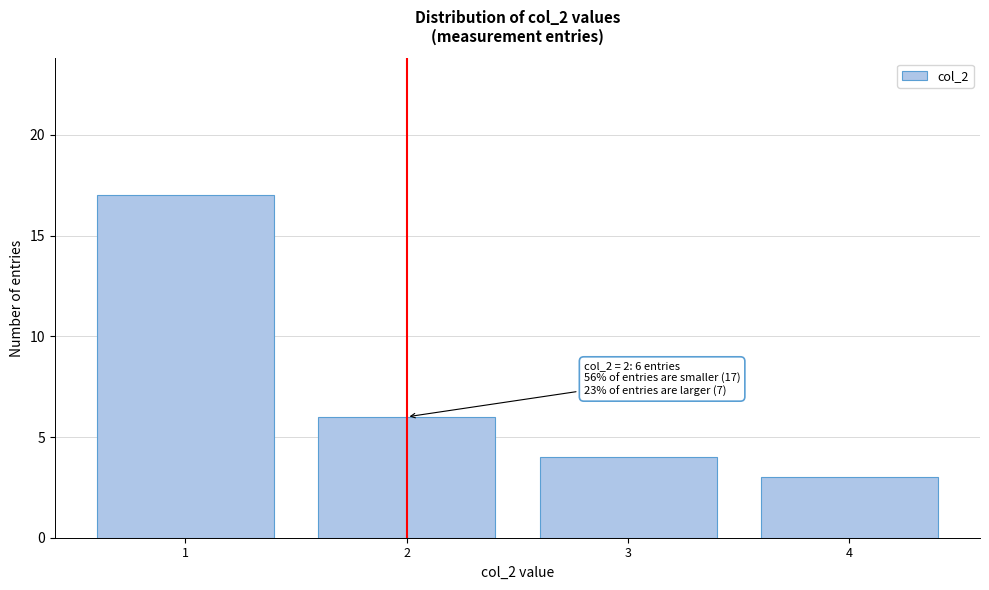

Over which range of the x-axis is the bar tallest?

0.5 to 1.5